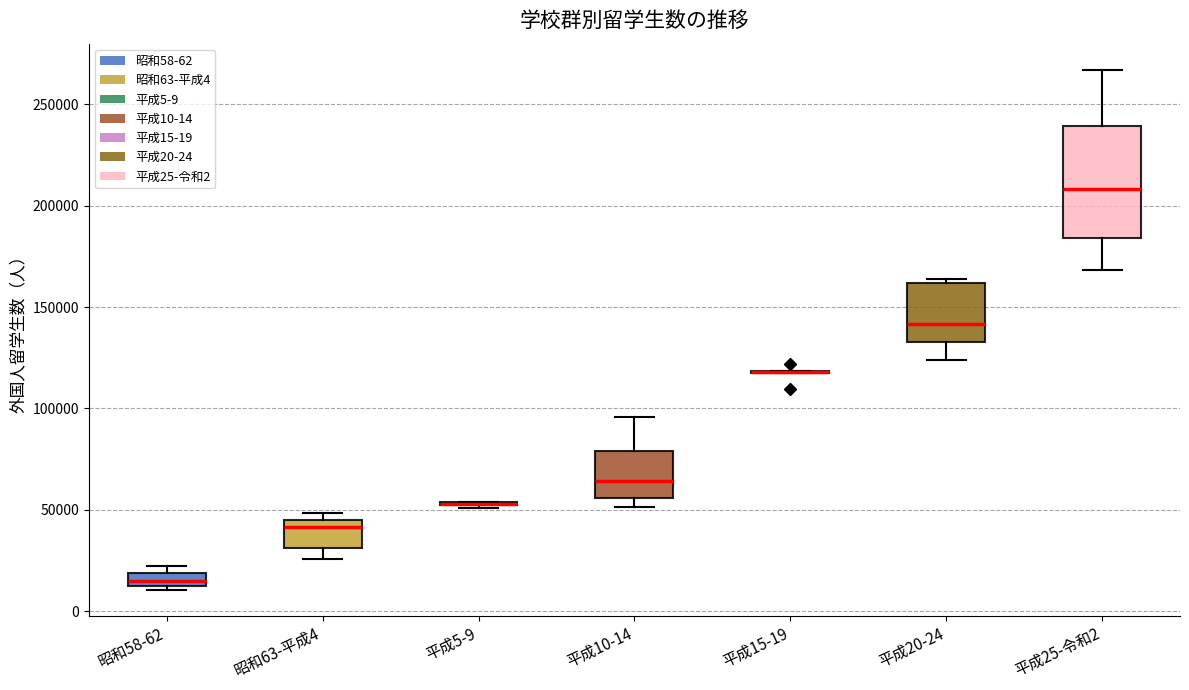

Which box is the tallest, from its lower edge to its upper edge?

平成25-令和2